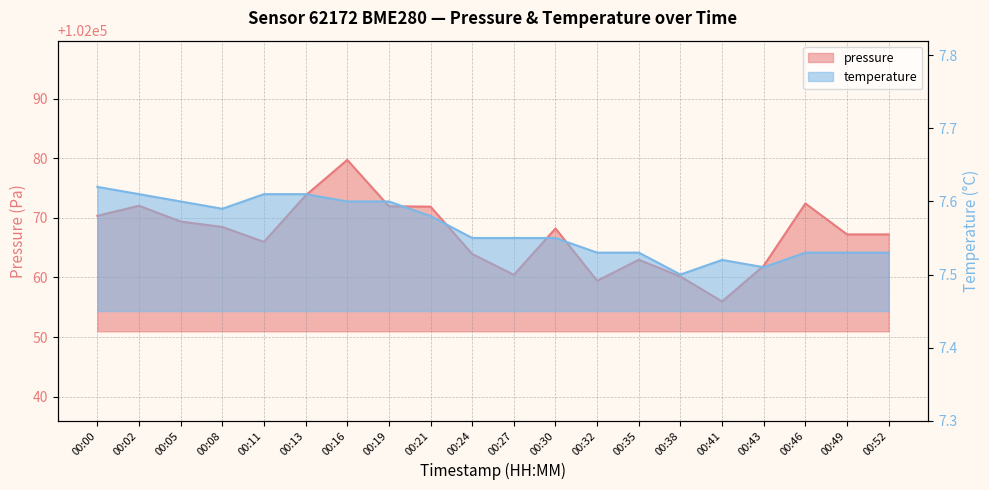

What is the total value across all series at 00:41?

102063.5